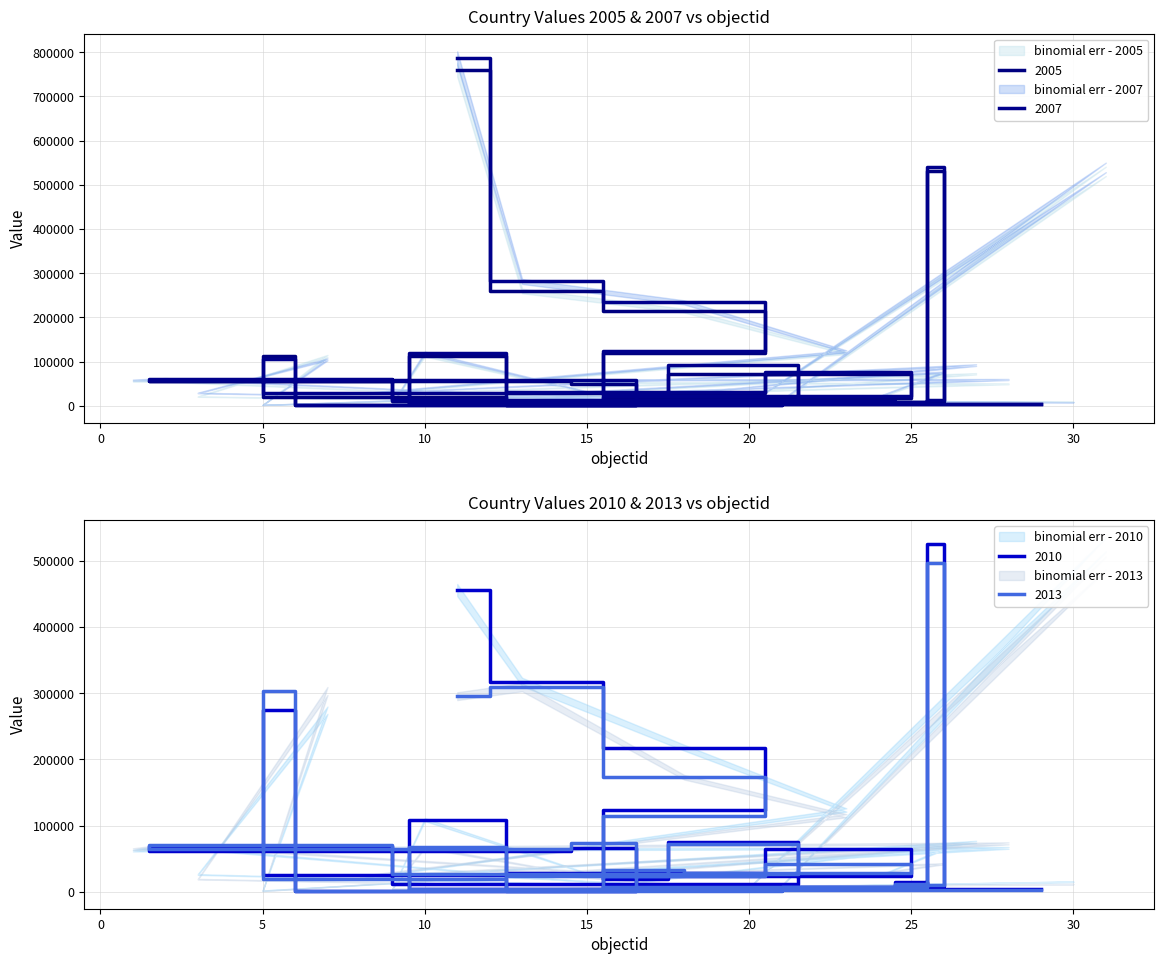

In 2013, how many points are lower than both neighbors (excluding endpoints)?

9